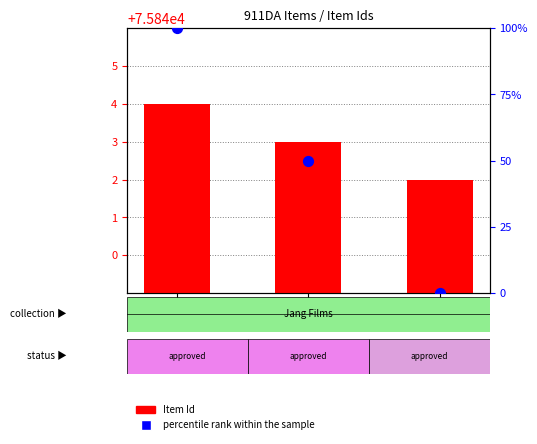

Which series has the widest spread of Y values?

percentile rank within the sample